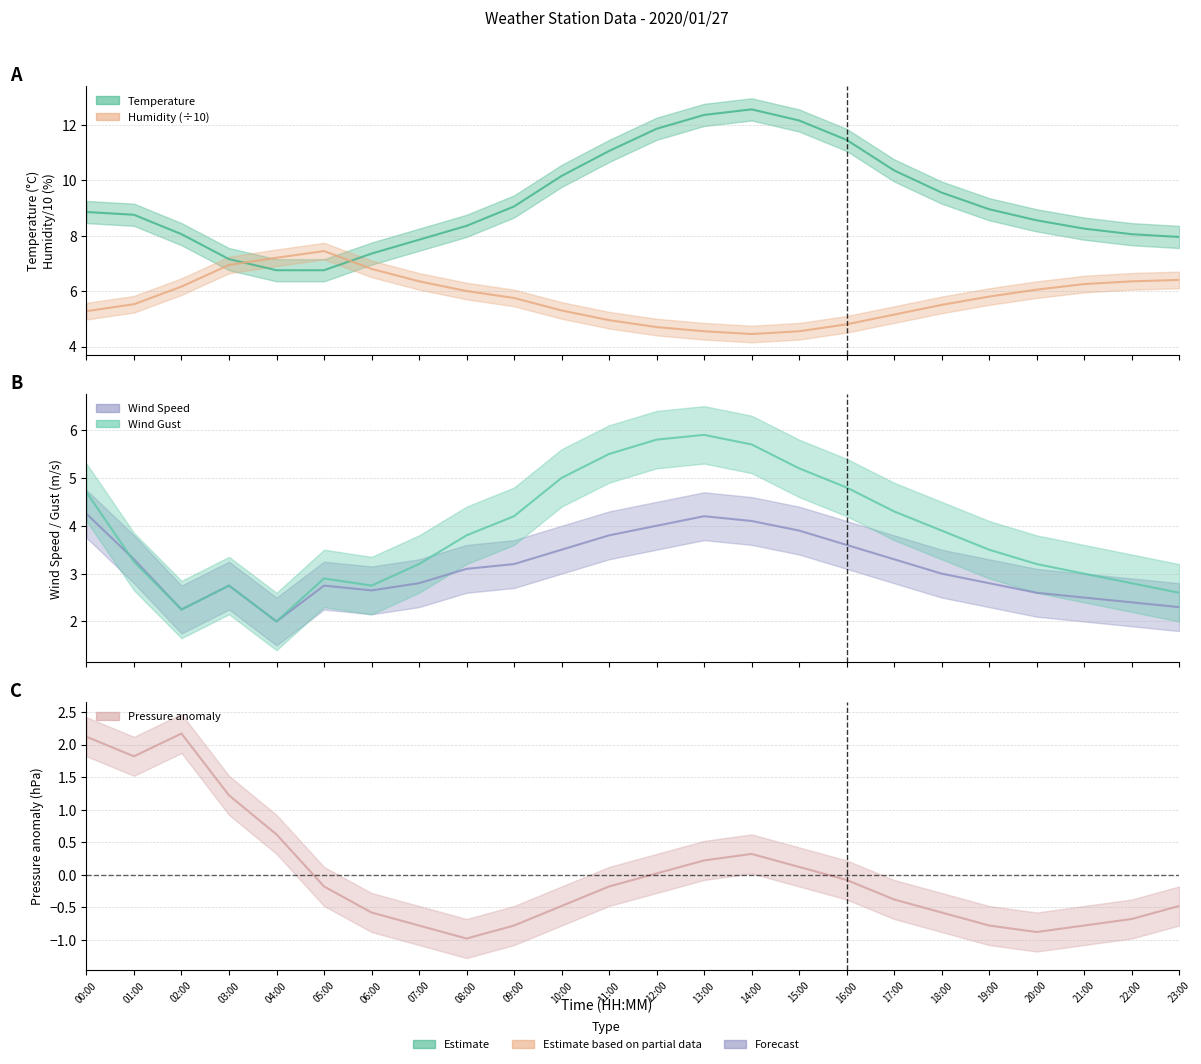

True or false: Wind Speed has more than 2 interior local peaks.

True